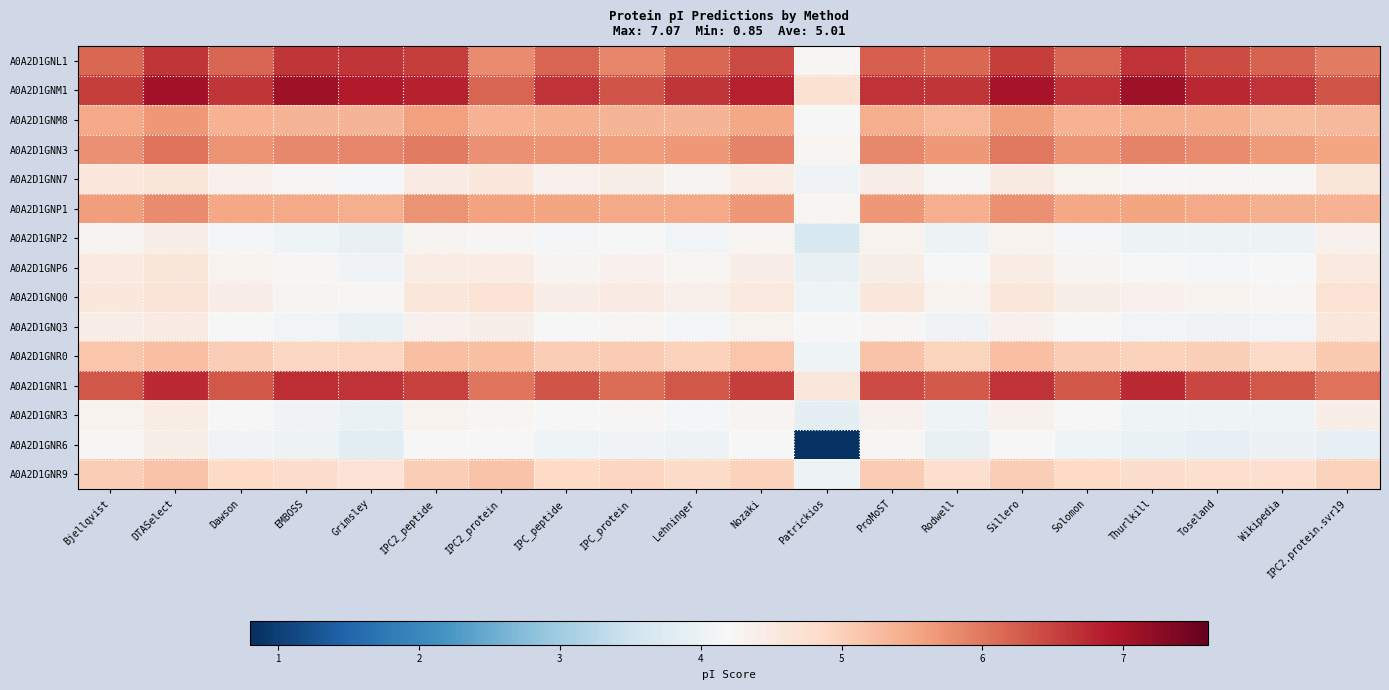

Reading left to right, list all the values displayed in this chart.

A0A2D1GNL1: Bjellqvist=6.1	DTASelect=6.6	Dawson=6.2	EMBOSS=6.6	Grimsley=6.6	IPC2_peptide=6.6	IPC2_protein=5.8	IPC_peptide=6.2	IPC_protein=5.9	Lehninger=6.2	Nozaki=6.4	Patrickios=4.2	ProMoST=6.2	Rodwell=6.2	Sillero=6.5	Solomon=6.2	Thurlkill=6.7	Toseland=6.4	Wikipedia=6.2	IPC2.protein.svr19=5.9
A0A2D1GNM1: Bjellqvist=6.5	DTASelect=7.1	Dawson=6.6	EMBOSS=7.1	Grimsley=6.9	IPC2_peptide=6.8	IPC2_protein=6.2	IPC_peptide=6.7	IPC_protein=6.4	Lehninger=6.6	Nozaki=6.8	Patrickios=4.7	ProMoST=6.7	Rodwell=6.6	Sillero=7.0	Solomon=6.6	Thurlkill=7.1	Toseland=6.8	Wikipedia=6.6	IPC2.protein.svr19=6.3
A0A2D1GNM8: Bjellqvist=5.5	DTASelect=5.7	Dawson=5.4	EMBOSS=5.4	Grimsley=5.4	IPC2_peptide=5.6	IPC2_protein=5.4	IPC_peptide=5.4	IPC_protein=5.3	Lehninger=5.3	Nozaki=5.5	Patrickios=4.2	ProMoST=5.4	Rodwell=5.3	Sillero=5.6	Solomon=5.4	Thurlkill=5.4	Toseland=5.4	Wikipedia=5.3	IPC2.protein.svr19=5.3
A0A2D1GNN3: Bjellqvist=5.8	DTASelect=6.0	Dawson=5.7	EMBOSS=5.8	Grimsley=5.9	IPC2_peptide=6.0	IPC2_protein=5.7	IPC_peptide=5.7	IPC_protein=5.6	Lehninger=5.7	Nozaki=5.9	Patrickios=4.3	ProMoST=5.8	Rodwell=5.7	Sillero=6.0	Solomon=5.7	Thurlkill=5.9	Toseland=5.8	Wikipedia=5.6	IPC2.protein.svr19=5.5
A0A2D1GNN7: Bjellqvist=4.6	DTASelect=4.6	Dawson=4.3	EMBOSS=4.2	Grimsley=4.1	IPC2_peptide=4.5	IPC2_protein=4.6	IPC_peptide=4.3	IPC_protein=4.4	Lehninger=4.3	Nozaki=4.5	Patrickios=4.1	ProMoST=4.4	Rodwell=4.2	Sillero=4.5	Solomon=4.3	Thurlkill=4.2	Toseland=4.2	Wikipedia=4.2	IPC2.protein.svr19=4.6
A0A2D1GNP1: Bjellqvist=5.6	DTASelect=5.8	Dawson=5.5	EMBOSS=5.5	Grimsley=5.4	IPC2_peptide=5.7	IPC2_protein=5.6	IPC_peptide=5.5	IPC_protein=5.5	Lehninger=5.5	Nozaki=5.7	Patrickios=4.3	ProMoST=5.7	Rodwell=5.4	Sillero=5.7	Solomon=5.5	Thurlkill=5.5	Toseland=5.5	Wikipedia=5.4	IPC2.protein.svr19=5.4
A0A2D1GNP2: Bjellqvist=4.3	DTASelect=4.4	Dawson=4.2	EMBOSS=4.0	Grimsley=3.9	IPC2_peptide=4.3	IPC2_protein=4.3	IPC_peptide=4.2	IPC_protein=4.2	Lehninger=4.1	Nozaki=4.3	Patrickios=3.7	ProMoST=4.3	Rodwell=4.0	Sillero=4.3	Solomon=4.2	Thurlkill=4.0	Toseland=4.0	Wikipedia=4.0	IPC2.protein.svr19=4.4
A0A2D1GNP6: Bjellqvist=4.5	DTASelect=4.6	Dawson=4.3	EMBOSS=4.2	Grimsley=4.1	IPC2_peptide=4.4	IPC2_protein=4.5	IPC_peptide=4.3	IPC_protein=4.3	Lehninger=4.3	Nozaki=4.4	Patrickios=3.9	ProMoST=4.4	Rodwell=4.2	Sillero=4.5	Solomon=4.3	Thurlkill=4.2	Toseland=4.2	Wikipedia=4.2	IPC2.protein.svr19=4.5
A0A2D1GNQ0: Bjellqvist=4.6	DTASelect=4.6	Dawson=4.4	EMBOSS=4.3	Grimsley=4.3	IPC2_peptide=4.6	IPC2_protein=4.7	IPC_peptide=4.4	IPC_protein=4.5	Lehninger=4.4	Nozaki=4.5	Patrickios=4.0	ProMoST=4.6	Rodwell=4.3	Sillero=4.6	Solomon=4.4	Thurlkill=4.3	Toseland=4.3	Wikipedia=4.3	IPC2.protein.svr19=4.7
A0A2D1GNQ3: Bjellqvist=4.4	DTASelect=4.5	Dawson=4.2	EMBOSS=4.1	Grimsley=4.0	IPC2_peptide=4.3	IPC2_protein=4.4	IPC_peptide=4.2	IPC_protein=4.2	Lehninger=4.1	Nozaki=4.3	Patrickios=4.2	ProMoST=4.3	Rodwell=4.1	Sillero=4.4	Solomon=4.2	Thurlkill=4.1	Toseland=4.1	Wikipedia=4.1	IPC2.protein.svr19=4.6
A0A2D1GNR0: Bjellqvist=5.2	DTASelect=5.2	Dawson=5.0	EMBOSS=4.9	Grimsley=4.9	IPC2_peptide=5.2	IPC2_protein=5.2	IPC_peptide=5.0	IPC_protein=5.1	Lehninger=5.0	Nozaki=5.1	Patrickios=4.0	ProMoST=5.2	Rodwell=5.0	Sillero=5.2	Solomon=5.0	Thurlkill=5.0	Toseland=5.0	Wikipedia=4.9	IPC2.protein.svr19=5.1
A0A2D1GNR1: Bjellqvist=6.3	DTASelect=6.7	Dawson=6.3	EMBOSS=6.7	Grimsley=6.6	IPC2_peptide=6.5	IPC2_protein=6.0	IPC_peptide=6.3	IPC_protein=6.1	Lehninger=6.3	Nozaki=6.5	Patrickios=4.6	ProMoST=6.4	Rodwell=6.3	Sillero=6.7	Solomon=6.3	Thurlkill=6.7	Toseland=6.5	Wikipedia=6.3	IPC2.protein.svr19=6.1
A0A2D1GNR3: Bjellqvist=4.3	DTASelect=4.5	Dawson=4.2	EMBOSS=4.1	Grimsley=4.0	IPC2_peptide=4.3	IPC2_protein=4.3	IPC_peptide=4.2	IPC_protein=4.2	Lehninger=4.1	Nozaki=4.3	Patrickios=3.9	ProMoST=4.3	Rodwell=4.1	Sillero=4.3	Solomon=4.2	Thurlkill=4.1	Toseland=4.0	Wikipedia=4.1	IPC2.protein.svr19=4.4
A0A2D1GNR6: Bjellqvist=4.2	DTASelect=4.4	Dawson=4.1	EMBOSS=4.0	Grimsley=3.8	IPC2_peptide=4.2	IPC2_protein=4.2	IPC_peptide=4.1	IPC_protein=4.1	Lehninger=4.0	Nozaki=4.2	Patrickios=0.8	ProMoST=4.3	Rodwell=3.9	Sillero=4.2	Solomon=4.1	Thurlkill=4.0	Toseland=3.9	Wikipedia=4.0	IPC2.protein.svr19=3.9
A0A2D1GNR9: Bjellqvist=5.0	DTASelect=5.2	Dawson=4.9	EMBOSS=4.8	Grimsley=4.7	IPC2_peptide=5.0	IPC2_protein=5.2	IPC_peptide=4.9	IPC_protein=4.9	Lehninger=4.8	Nozaki=5.0	Patrickios=4.0	ProMoST=5.1	Rodwell=4.8	Sillero=5.0	Solomon=4.9	Thurlkill=4.8	Toseland=4.8	Wikipedia=4.8	IPC2.protein.svr19=5.0